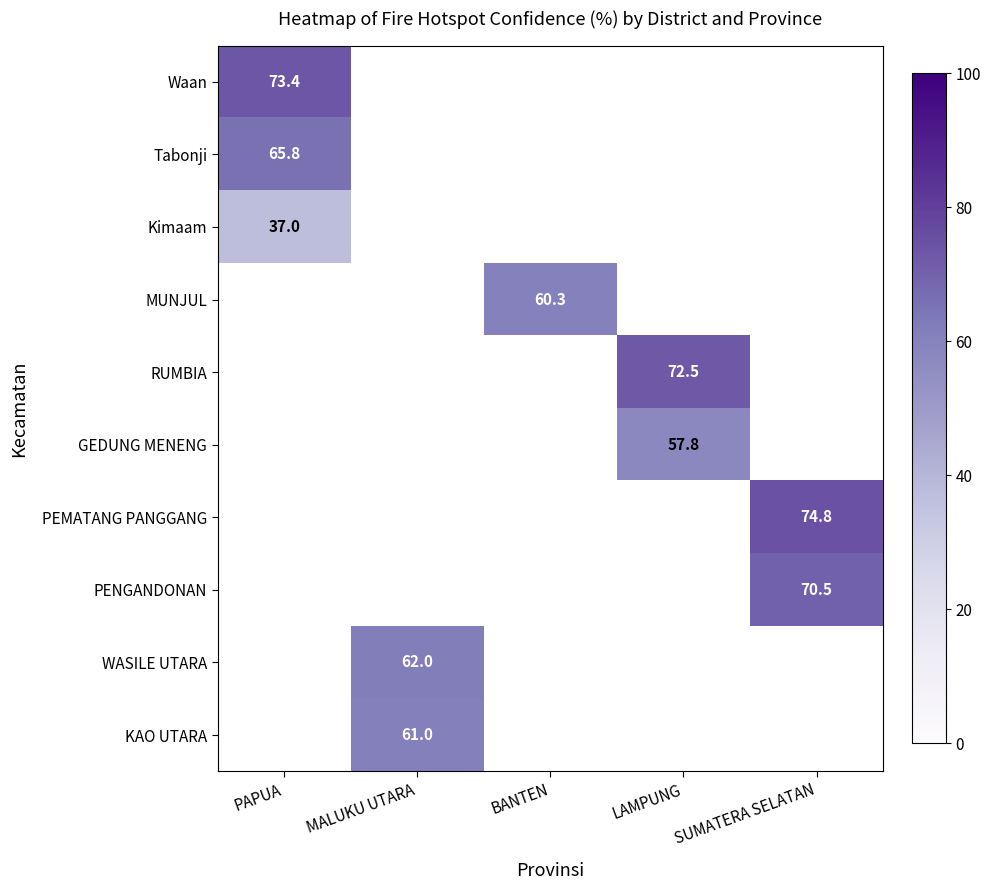

How many data points does each series have?

5